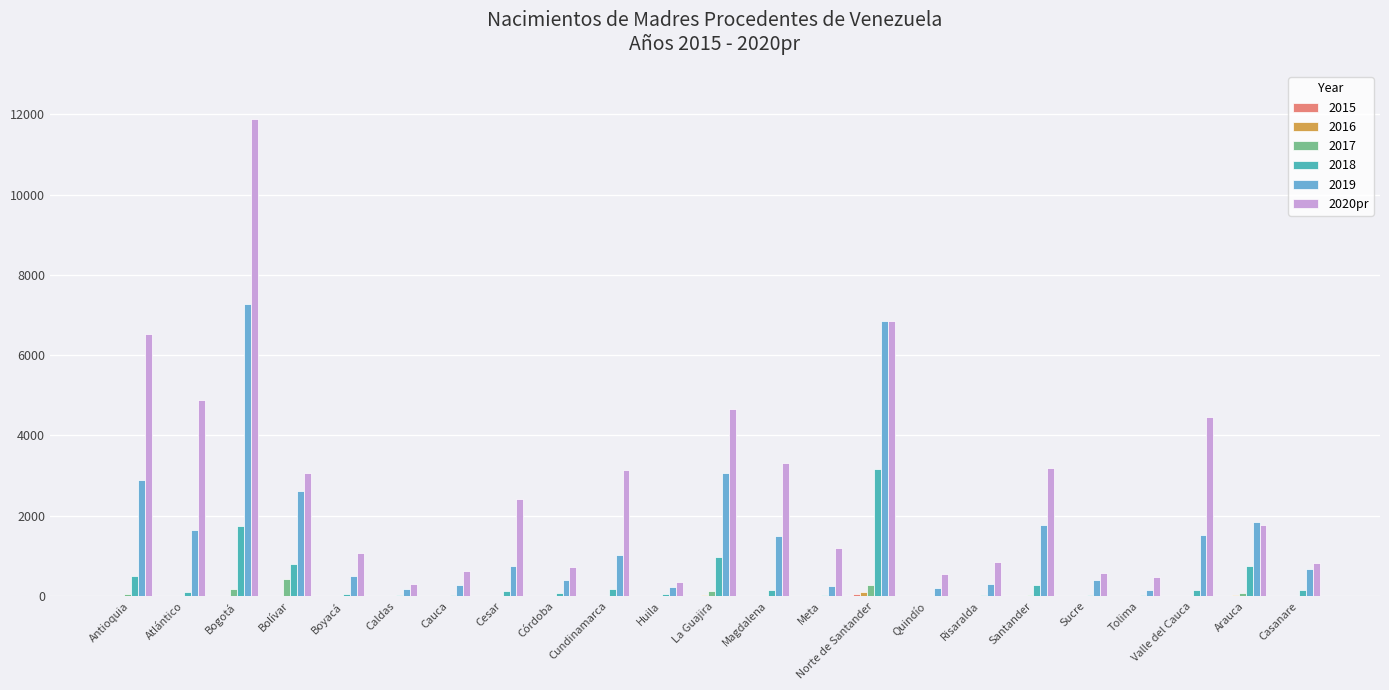

True or false: 2020pr has a value of 1664 at Antioquia.

False